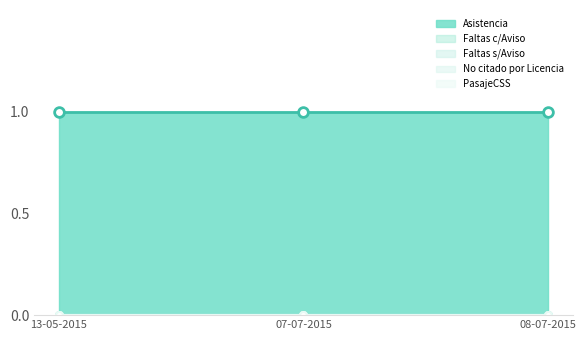

What are all the series names shown in the legend?

Asistencia, Faltas c/Aviso, Faltas s/Aviso, No citado por Licencia, PasajeCSS